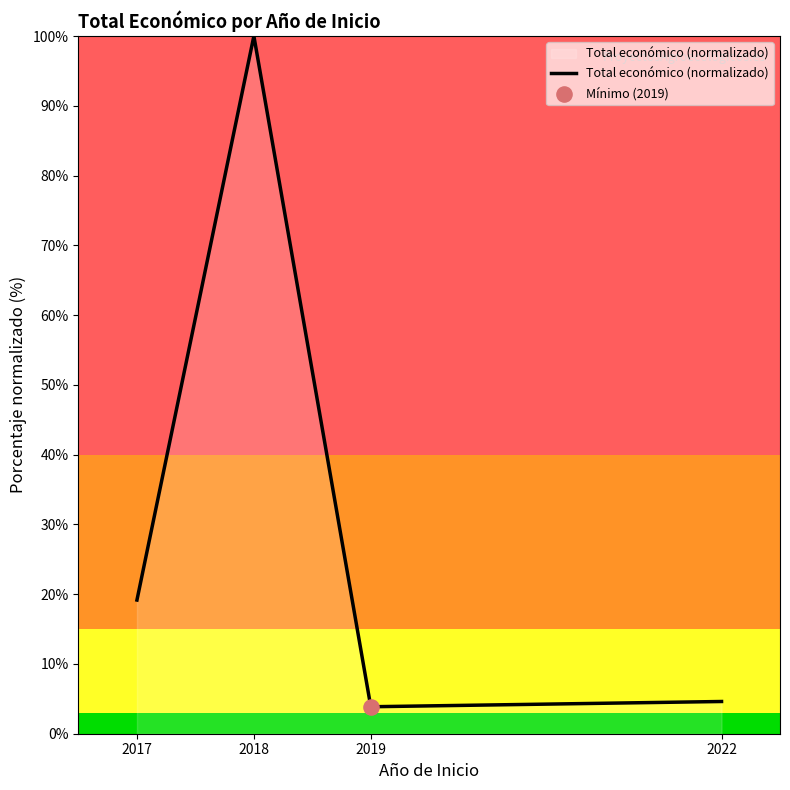

Which has a higher value, 2018 or 2019?

2018